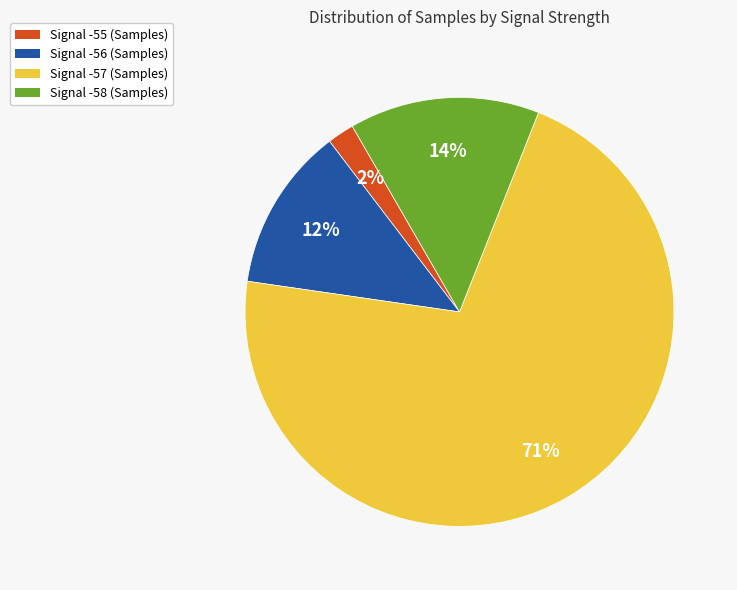

Do Signal -57 (Samples) and Signal -56 (Samples) together represent more than half of the pie?

Yes